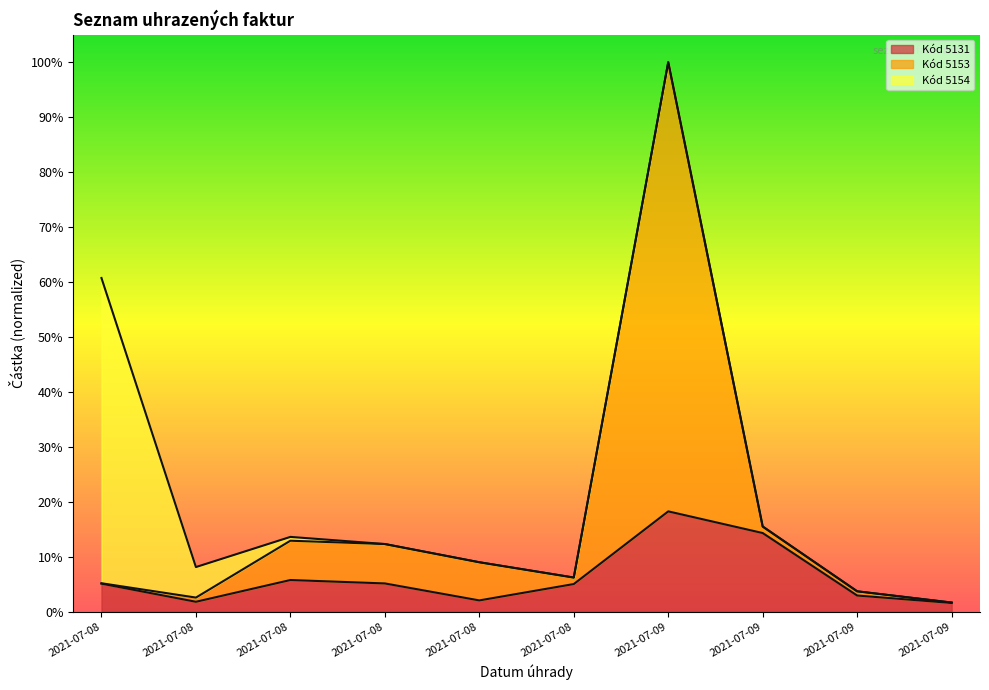

At which category is the sum across all series the highest?

2021-07-09